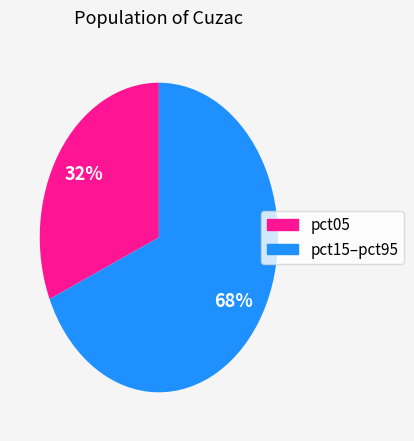

To the nearest percent, what is the average slice percentage?

50%